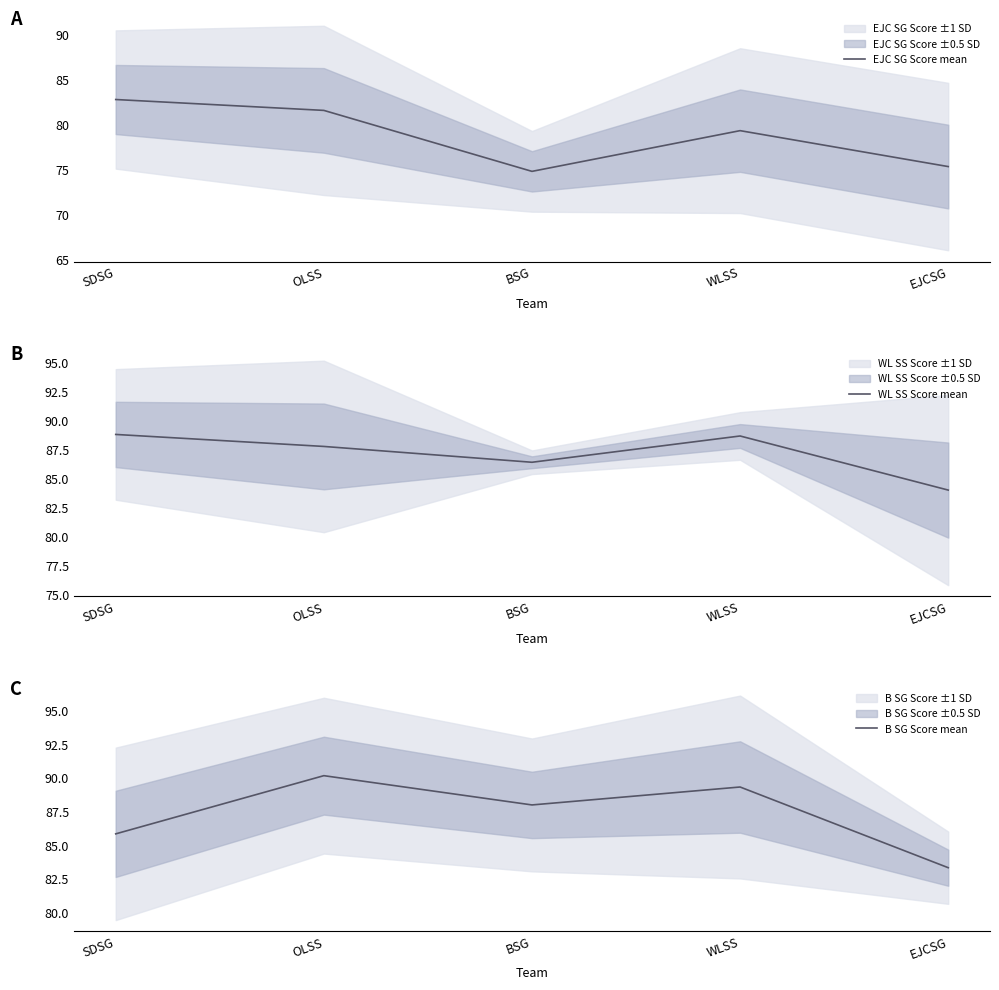

Rank the series at EJCSG from lowest to highest value.

EJC SG Score mean, B SG Score mean, WL SS Score mean